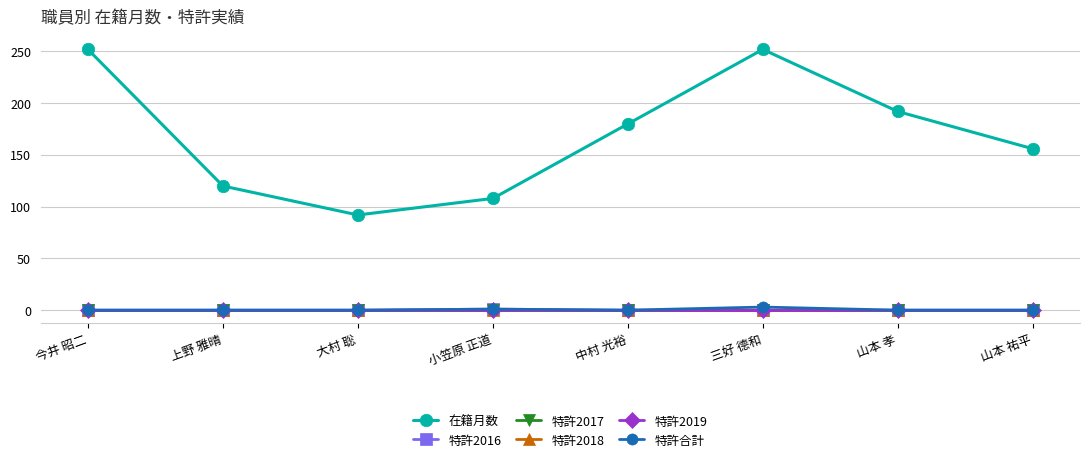

What position from the left is 三好 德和?

6